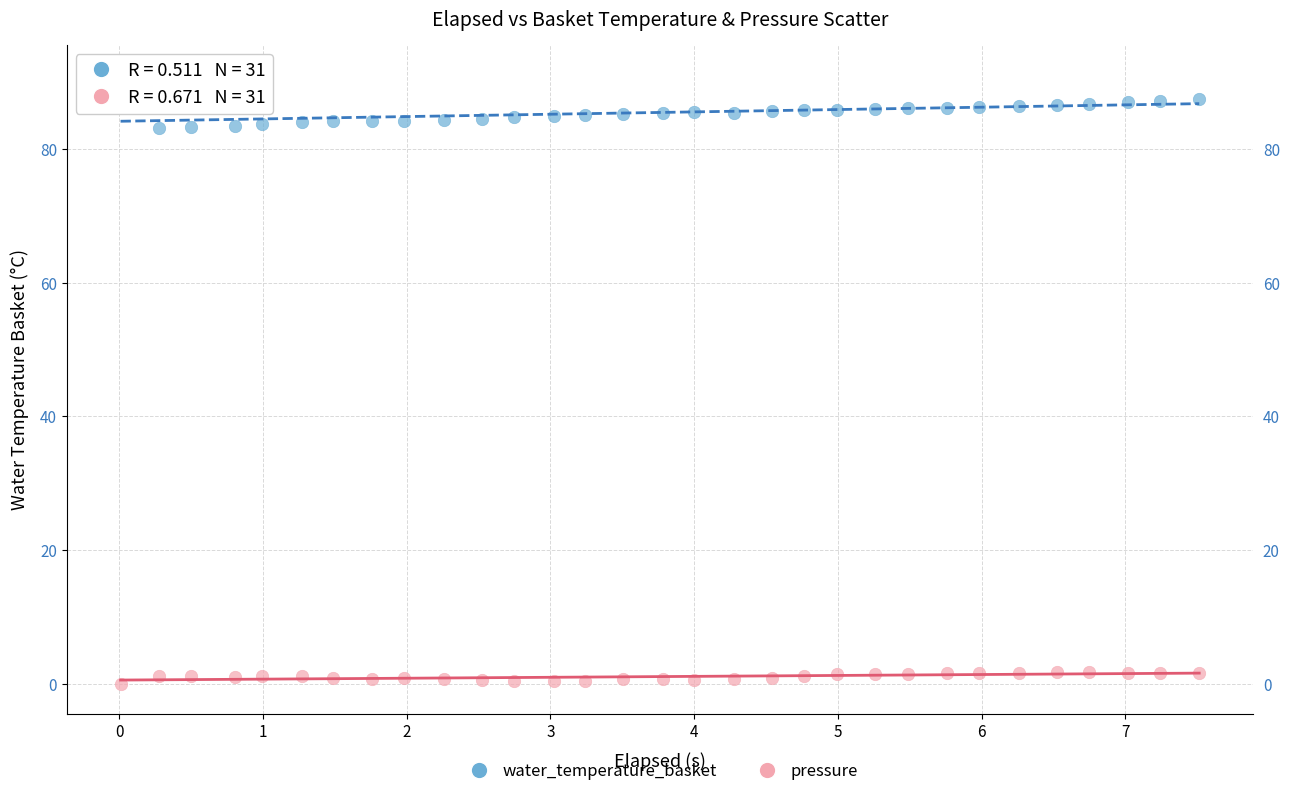

What are all the series names shown in the legend?

water_temperature_basket, pressure